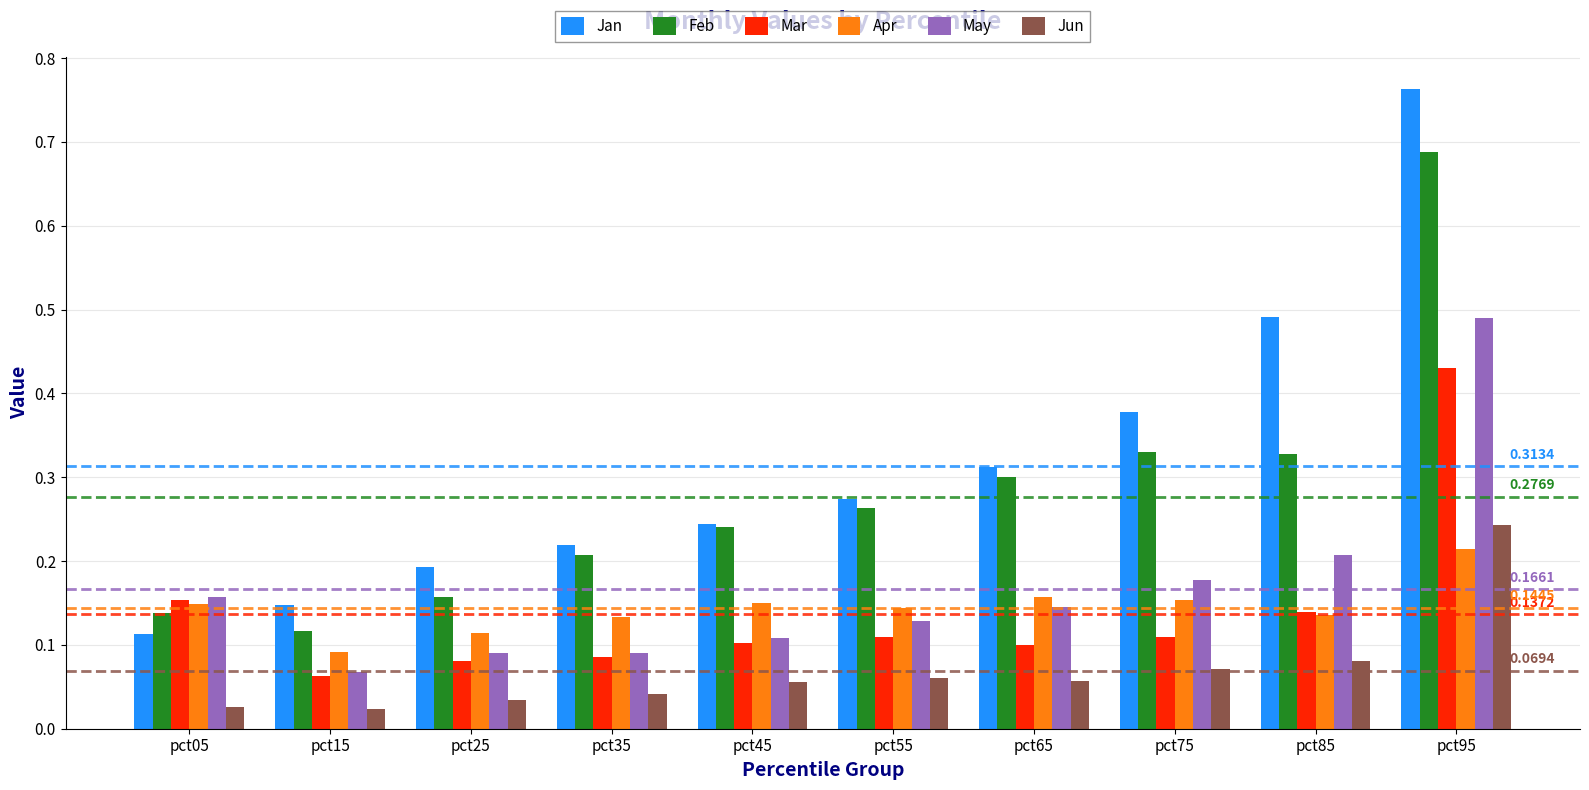

At which category is the sum across all series the highest?

pct95